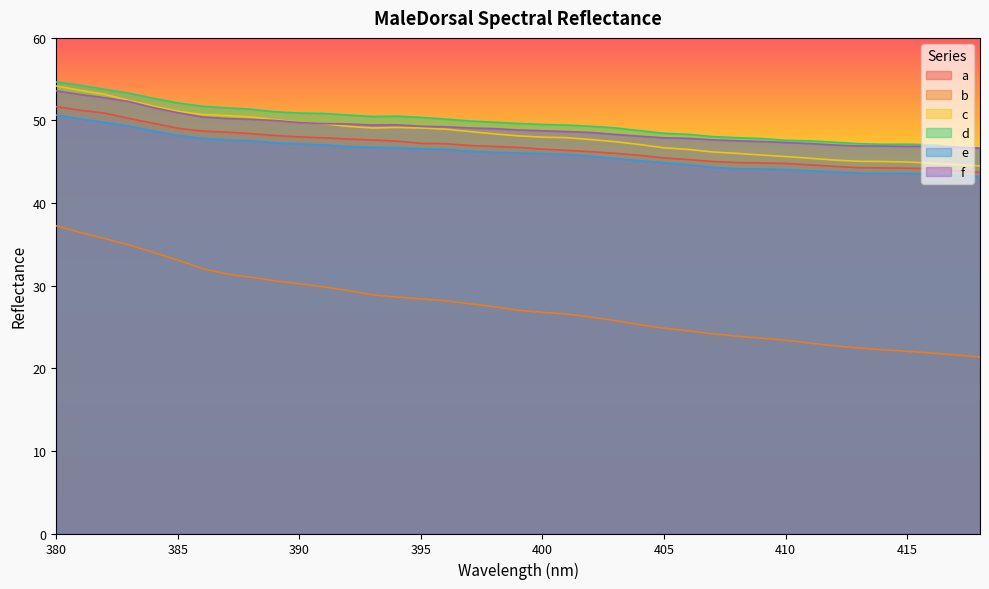

Reading right to left, what are all the values shown in this chart?

a: 418=43.7	417=43.9	416=44.2	415=44.2	414=44.3	413=44.3	412=44.4	411=44.6	410=44.8	409=44.9	408=44.9	407=45.0	406=45.3	405=45.5	404=45.8	403=46.0	402=46.2	401=46.4	400=46.5	399=46.7	398=46.9	397=47.0	396=47.2	395=47.2	394=47.5	393=47.6	392=47.8	391=47.9	390=48.0	389=48.2	388=48.4	387=48.6	386=48.7	385=49.1	384=49.7	383=50.2	382=50.9	381=51.2	380=51.7
b: 418=21.4	417=21.6	416=21.9	415=22.1	414=22.3	413=22.5	412=22.7	411=23.1	410=23.4	409=23.7	408=23.9	407=24.2	406=24.5	405=24.9	404=25.3	403=25.8	402=26.2	401=26.6	400=26.8	399=27.0	398=27.4	397=27.8	396=28.2	395=28.4	394=28.6	393=28.9	392=29.4	391=29.9	390=30.2	389=30.6	388=31.0	387=31.4	386=32.1	385=33.1	384=34.0	383=34.9	382=35.7	381=36.4	380=37.2
c: 418=44.5	417=44.7	416=44.8	415=45.0	414=45.0	413=45.1	412=45.2	411=45.4	410=45.6	409=45.8	408=46.0	407=46.2	406=46.5	405=46.7	404=47.1	403=47.4	402=47.7	401=47.9	400=48.0	399=48.1	398=48.4	397=48.7	396=48.9	395=49.1	394=49.2	393=49.1	392=49.3	391=49.6	390=49.8	389=50.1	388=50.4	387=50.6	386=50.7	385=51.1	384=51.7	383=52.4	382=53.2	381=53.7	380=54.2
d: 418=46.6	417=46.8	416=47.1	415=47.1	414=47.1	413=47.2	412=47.4	411=47.5	410=47.6	409=47.8	408=47.9	407=48.1	406=48.3	405=48.5	404=48.8	403=49.1	402=49.3	401=49.4	400=49.5	399=49.6	398=49.8	397=49.9	396=50.2	395=50.4	394=50.5	393=50.5	392=50.7	391=50.8	390=50.9	389=51.1	388=51.4	387=51.5	386=51.7	385=52.1	384=52.7	383=53.3	382=53.8	381=54.3	380=54.7
e: 418=43.2	417=43.4	416=43.5	415=43.6	414=43.6	413=43.6	412=43.8	411=43.9	410=44.1	409=44.1	408=44.2	407=44.3	406=44.7	405=44.9	404=45.1	403=45.4	402=45.7	401=45.9	400=46.0	399=46.1	398=46.2	397=46.3	396=46.5	395=46.6	394=46.7	393=46.8	392=46.9	391=47.0	390=47.2	389=47.3	388=47.6	387=47.7	386=47.8	385=48.2	384=48.7	383=49.3	382=49.8	381=50.2	380=50.6
f: 418=46.7	417=46.8	416=46.9	415=46.9	414=46.9	413=46.9	412=47.0	411=47.2	410=47.3	409=47.5	408=47.5	407=47.7	406=47.8	405=47.9	404=48.1	403=48.3	402=48.5	401=48.7	400=48.8	399=48.9	398=49.0	397=49.1	396=49.2	395=49.3	394=49.5	393=49.5	392=49.6	391=49.6	390=49.8	389=50.0	388=50.1	387=50.2	386=50.4	385=50.9	384=51.5	383=52.3	382=52.8	381=53.1	380=53.6